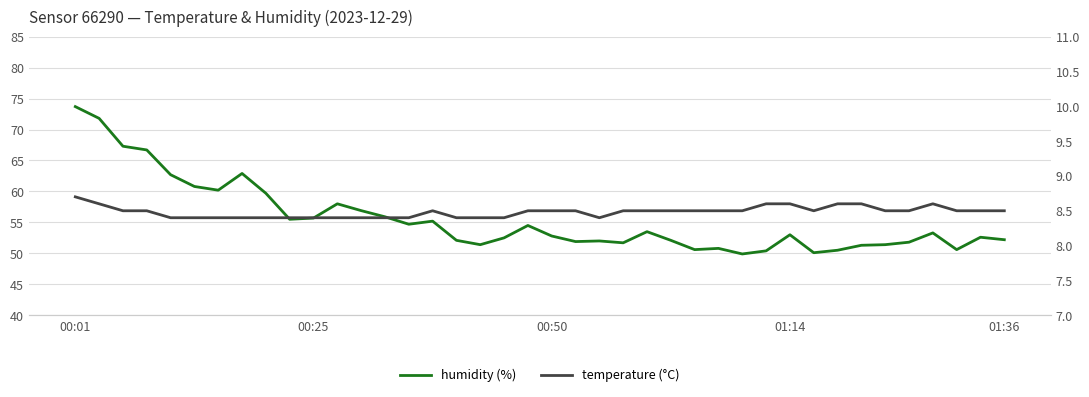

Which series has the largest total across all categories?

humidity